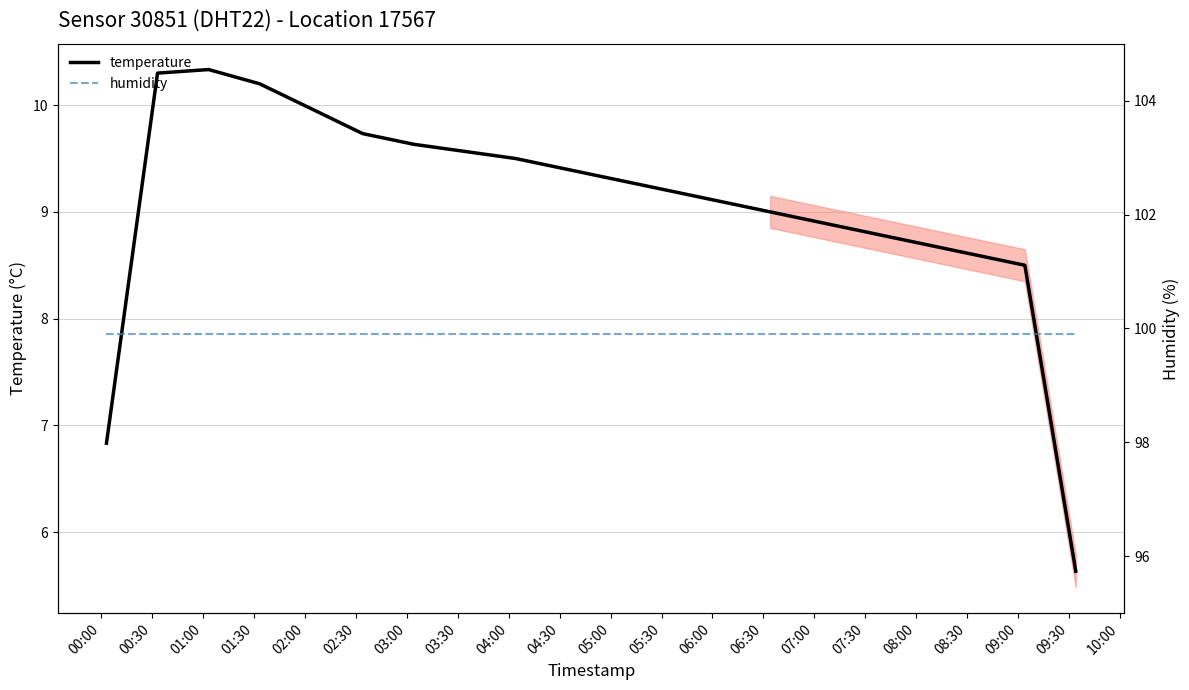

At how many categories does at least one series exceed 97?

20